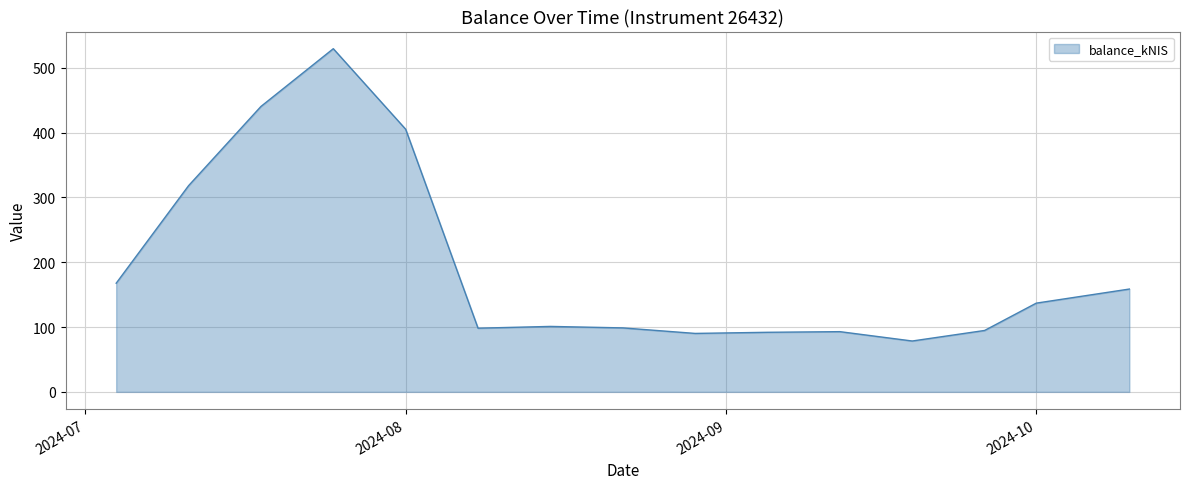

How many lines are shown in the chart?

1